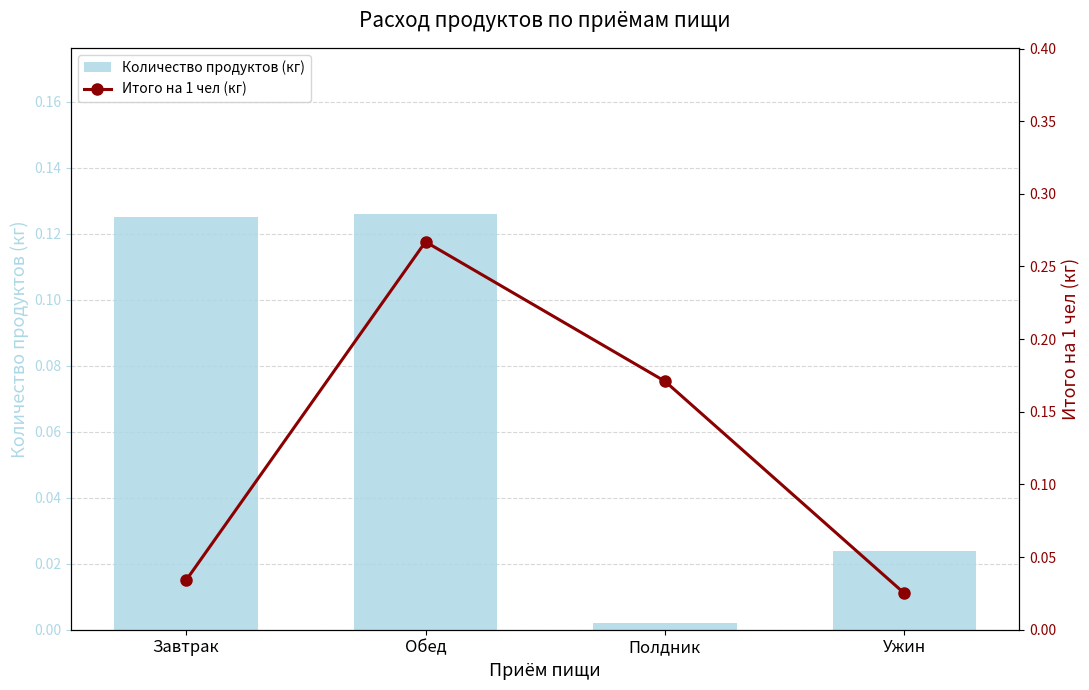

Rank the series by their average value, from lowest to highest.

Количество продуктов (кг), Итого на 1 чел (кг)